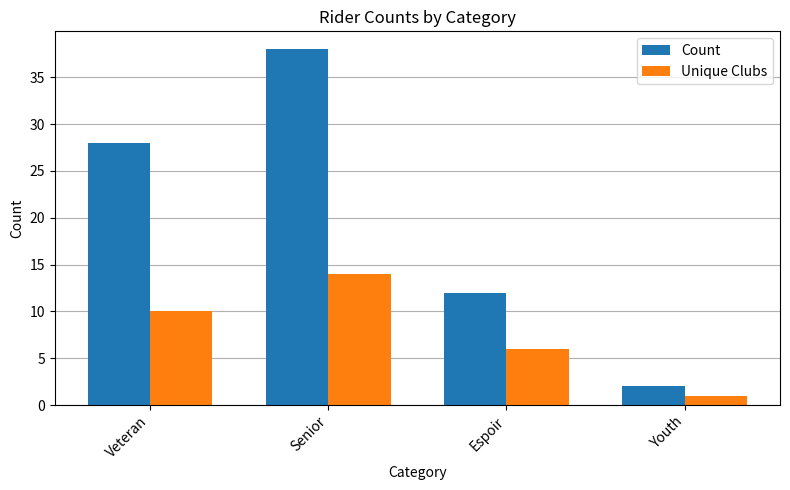

Which series has the largest total across all categories?

Count